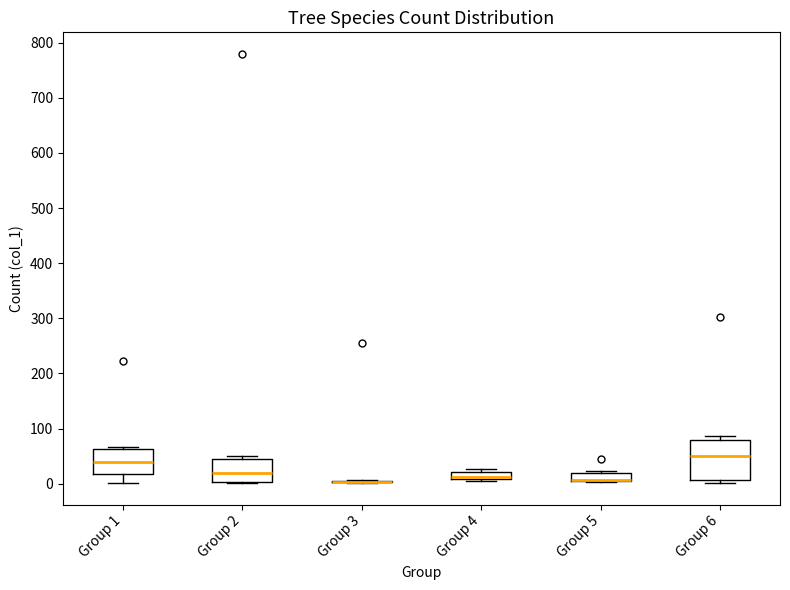

Which box is the tallest, from its lower edge to its upper edge?

Group 6